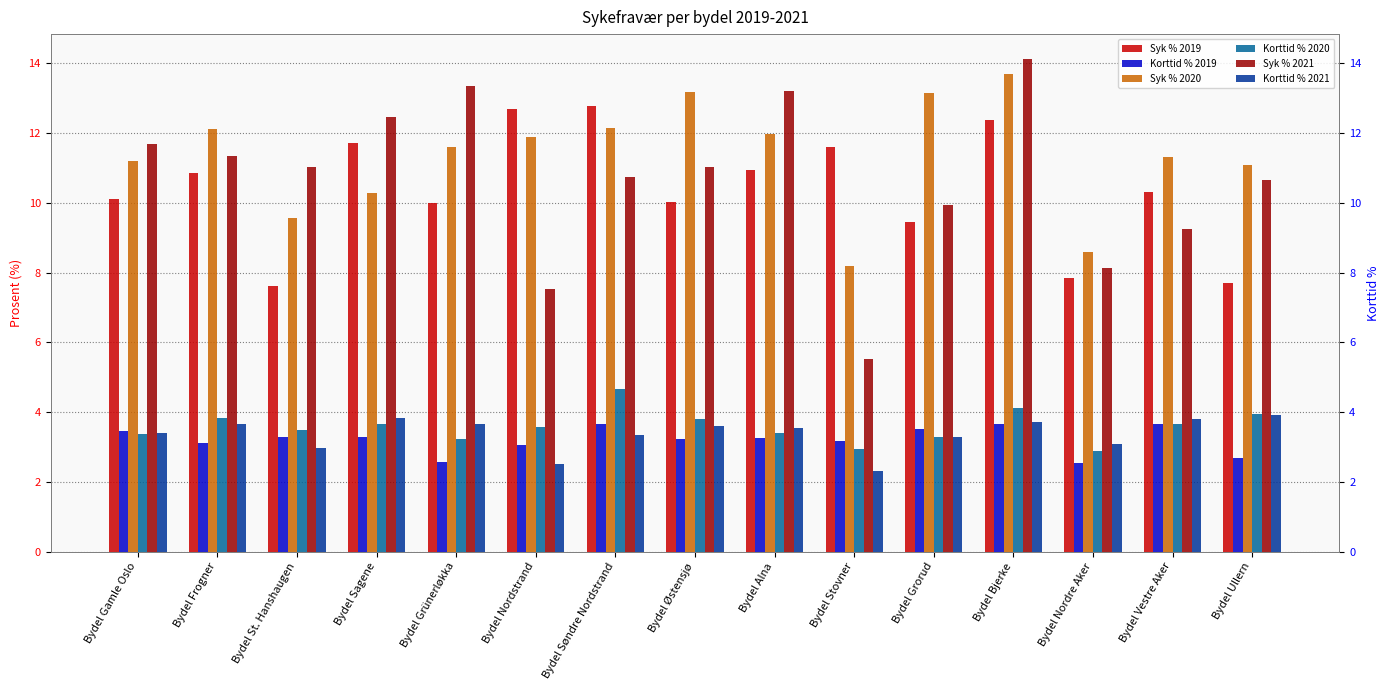

Which category has the highest value in the Syk % 2020 series?

Bydel Bjerke